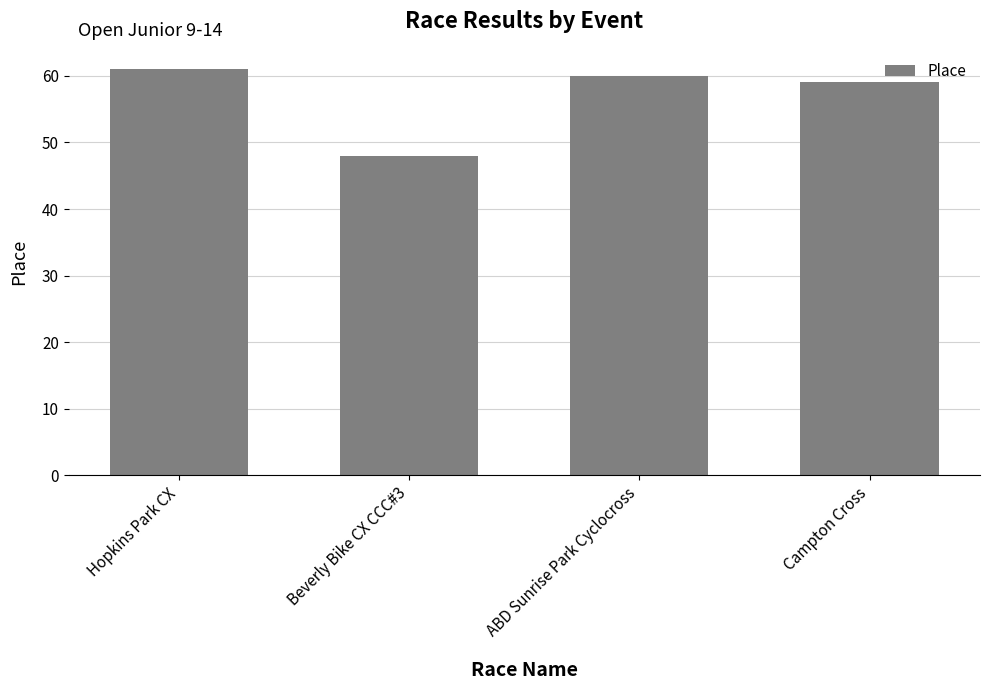

What is the smallest value displayed?

48